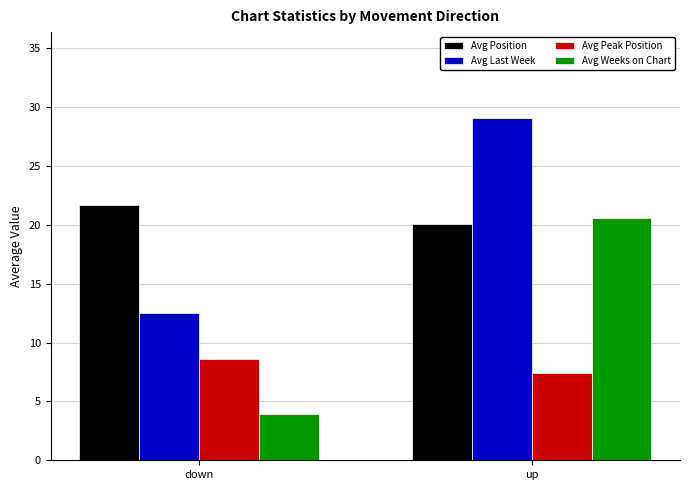

List the labels in order of Avg Last Week value, smallest first.

down, up